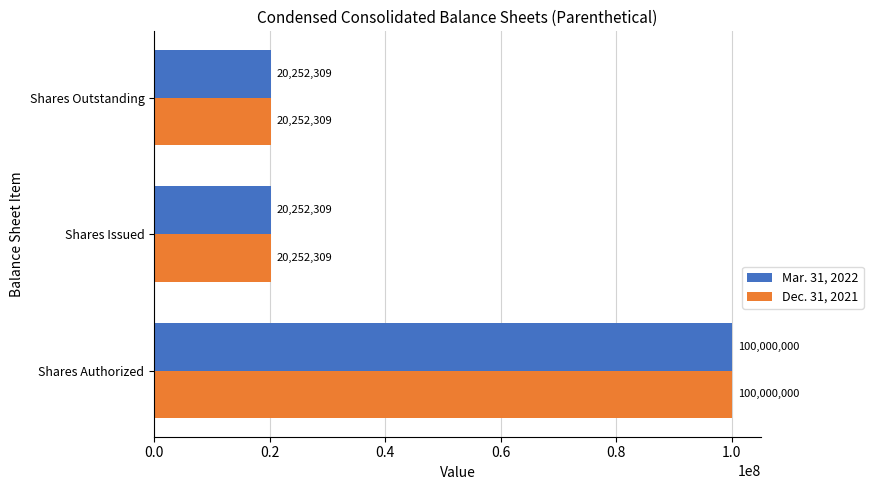

What is the sum of the Dec. 31, 2021 values at Shares Authorized and Shares Issued?

120252309